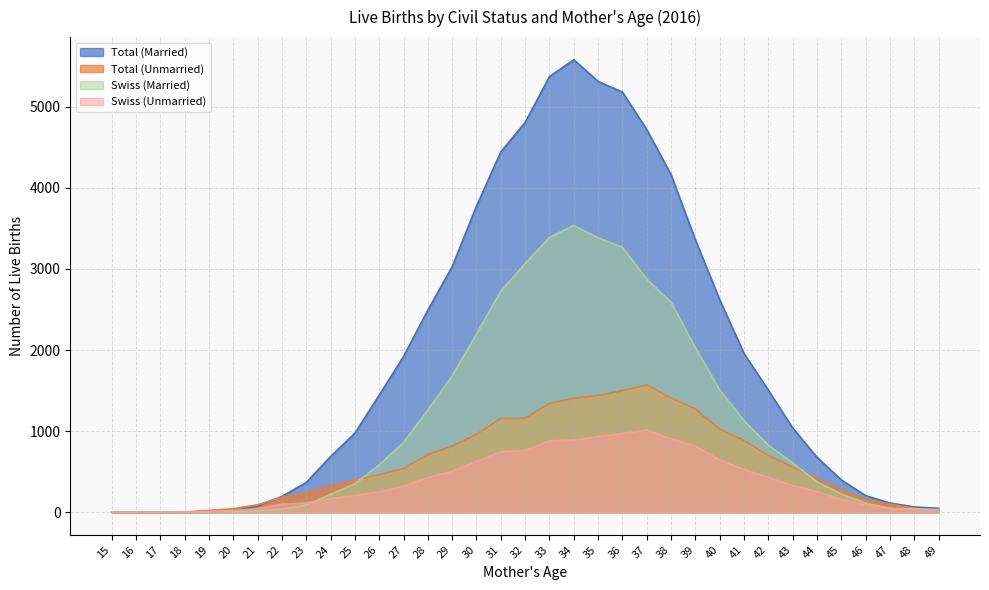

Reading left to right, what are all the values shown in this chart?

Total (Married): 15=0	16=0	17=0	18=0	19=2	20=16	21=77	22=194	23=366	24=686	25=975	26=1443	27=1920	28=2492	29=3028	30=3775	31=4444	32=4807	33=5373	34=5581	35=5314	36=5182	37=4720	38=4162	39=3358	40=2620	41=1957	42=1503	43=1039	44=677	45=398	46=204	47=113	48=65	49=48
Total (Unmarried): 15=0	16=0	17=0	18=2	19=23	20=43	21=91	22=185	23=241	24=330	25=401	26=462	27=539	28=711	29=814	30=961	31=1155	32=1159	33=1343	34=1405	35=1439	36=1500	37=1569	38=1410	39=1271	40=1023	41=886	42=698	43=557	44=418	45=272	46=160	47=99	48=48	49=22
Swiss (Married): 15=0	16=0	17=0	18=0	19=0	20=7	21=15	22=38	23=89	24=219	25=351	26=583	27=859	28=1261	29=1683	30=2199	31=2726	32=3067	33=3390	34=3537	35=3384	36=3269	37=2875	38=2588	39=2029	40=1508	41=1128	42=828	43=608	44=374	45=225	46=111	47=48	48=41	49=32
Swiss (Unmarried): 15=0	16=0	17=0	18=2	19=10	20=21	21=41	22=97	23=113	24=166	25=206	26=250	27=319	28=427	29=503	30=626	31=745	32=759	33=881	34=887	35=933	36=970	37=1013	38=904	39=813	40=643	41=527	42=429	43=329	44=254	45=157	46=89	47=47	48=27	49=14